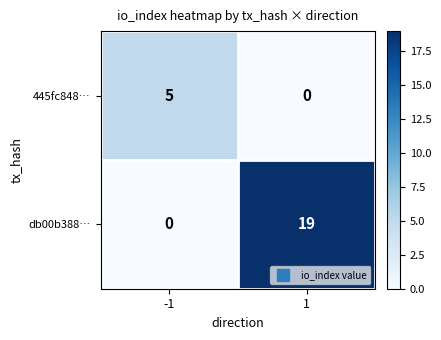

Is the value of 445fc848… at -1 greater than the value of db00b388… at 1?

No